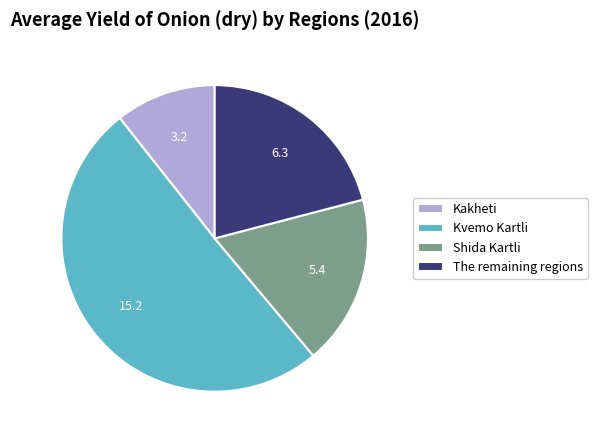

How many slices are in this pie chart?

4